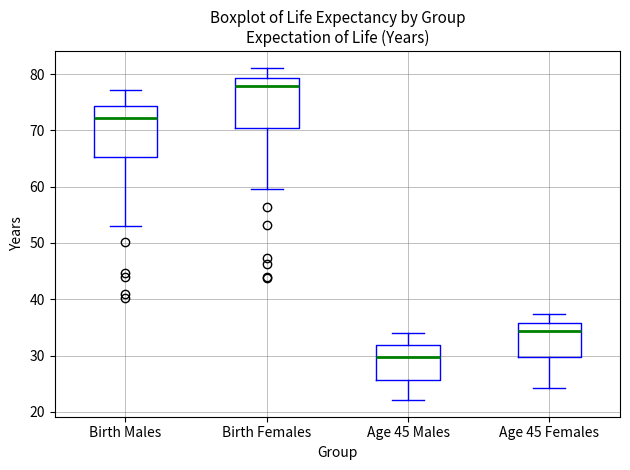

Where is the upper edge of the box for Birth Females on the y-axis? The values are not printed on the chart, so give them approximately, as read against the axis.

79